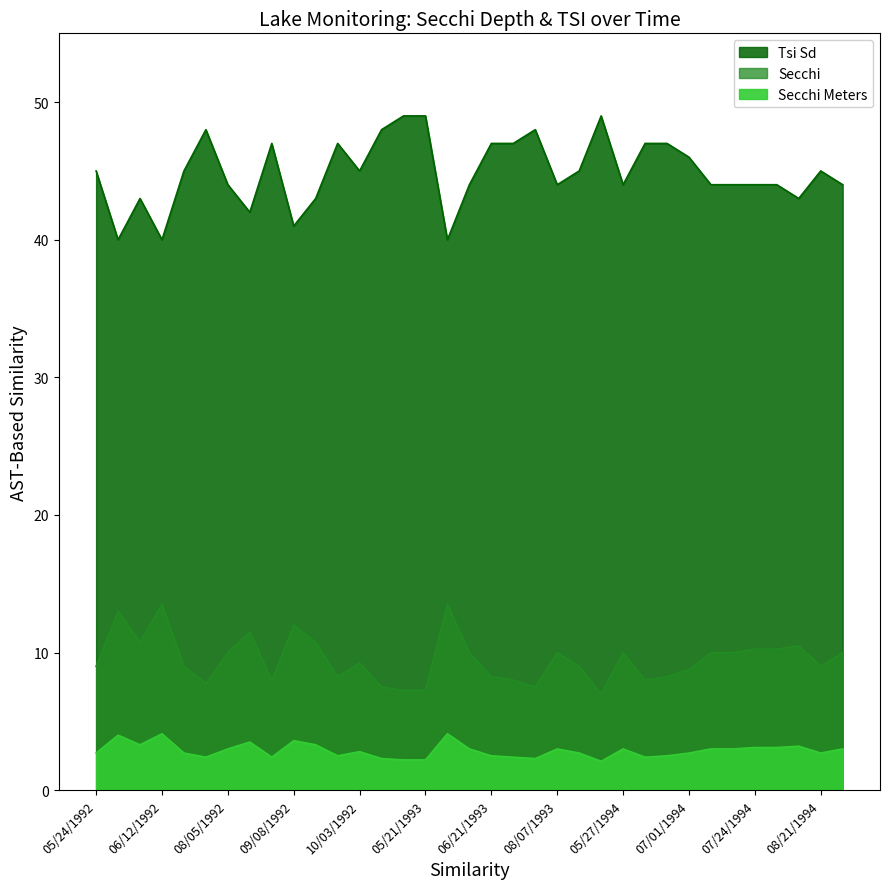

What is the maximum value shown in the chart?

49.0